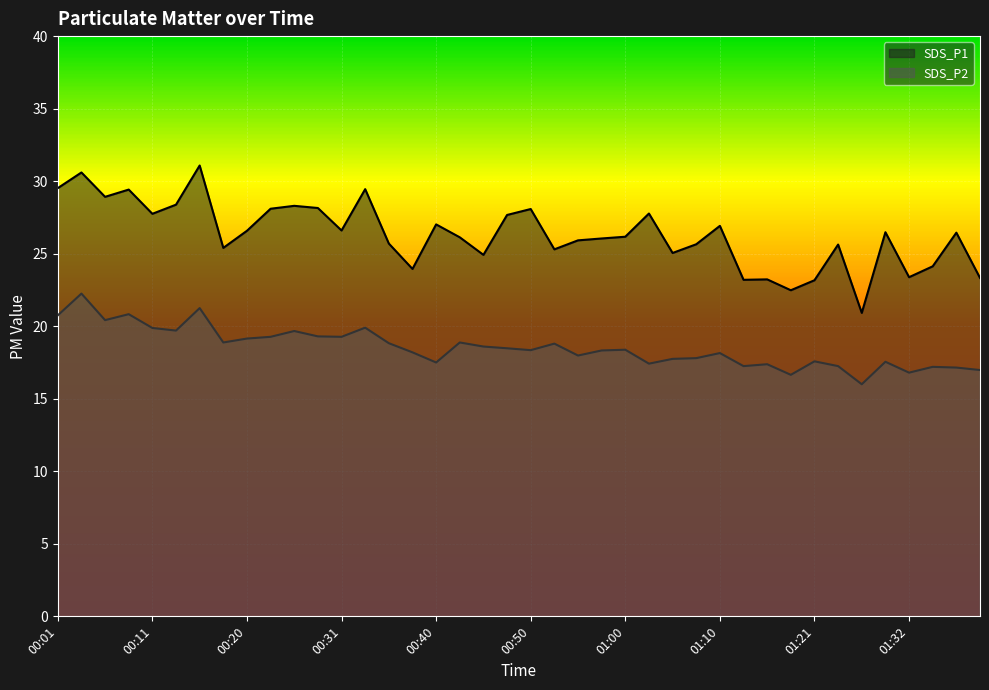

Where does the SDS_P1 series first go above 26?

00:01